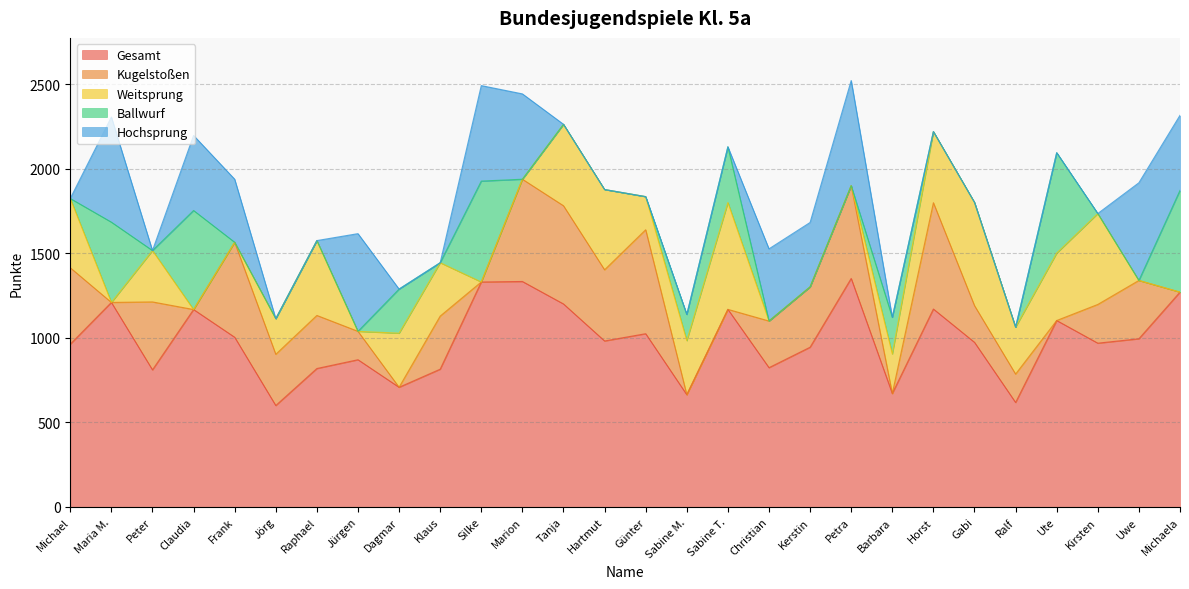

What is the difference between the second highest and minimum values in the Ballwurf series?

597